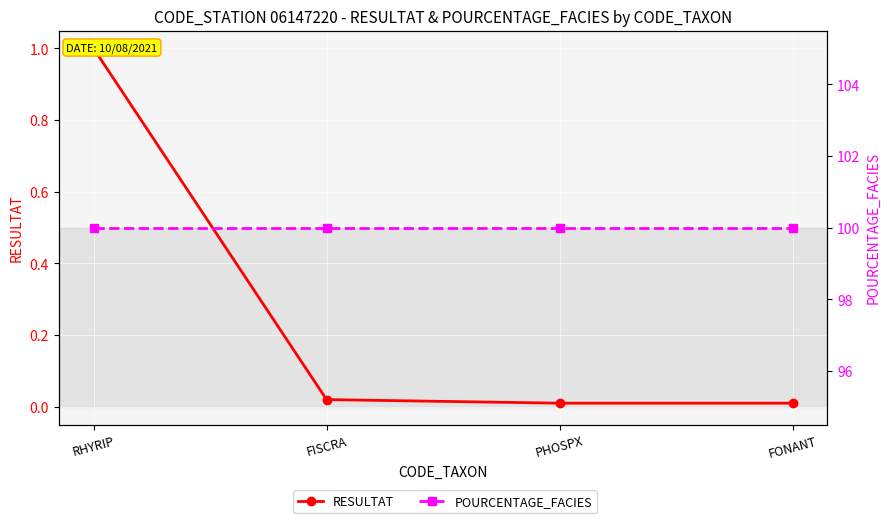

True or false: POURCENTAGE_FACIES has a value of 23.9 at PHOSPX.

False